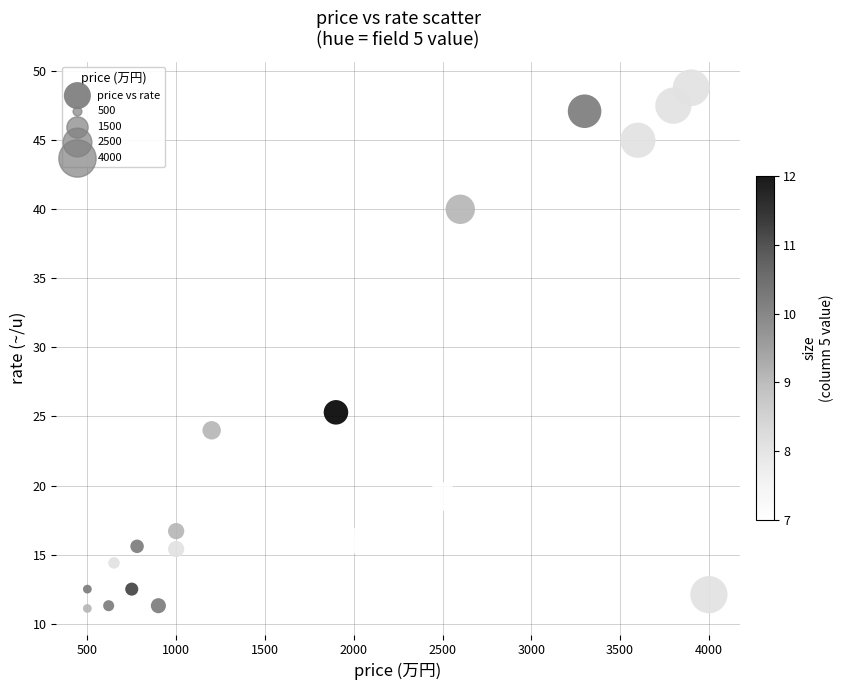

What Y value in the scatter plot is closest to 29?

25.3